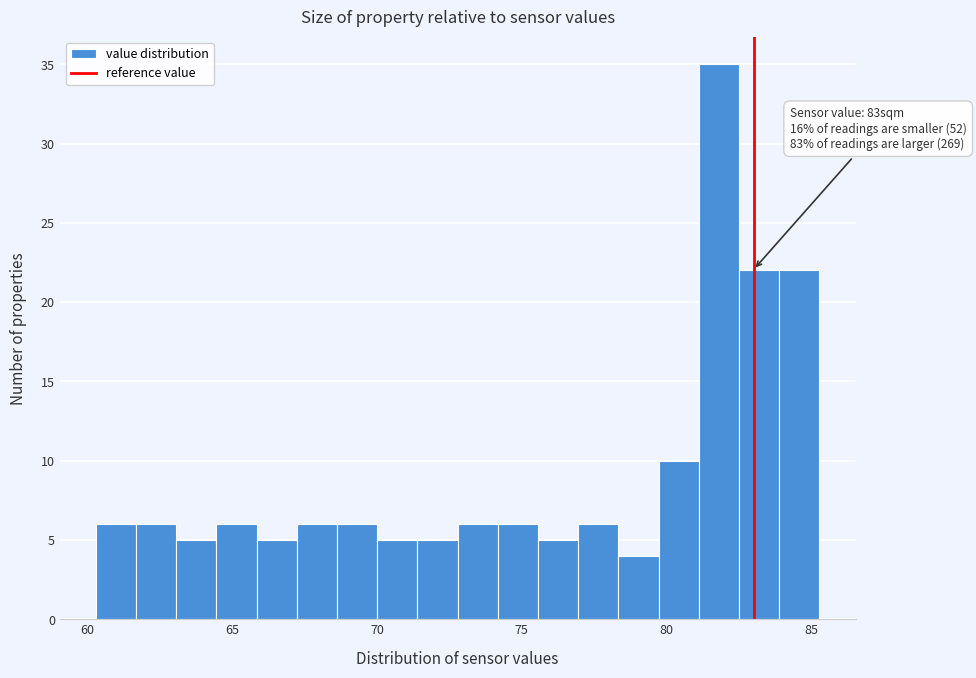

Around what value on the x-axis is the tallest bar? Give the approximate position of its centre, as read against the axis.

82.0